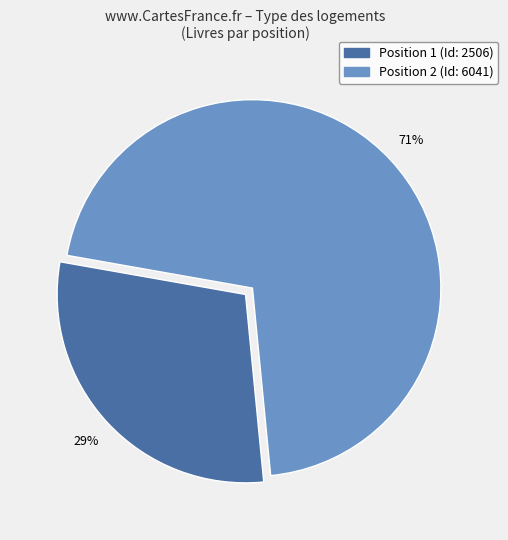

Is there any slice that represents more than half of the pie?

Yes